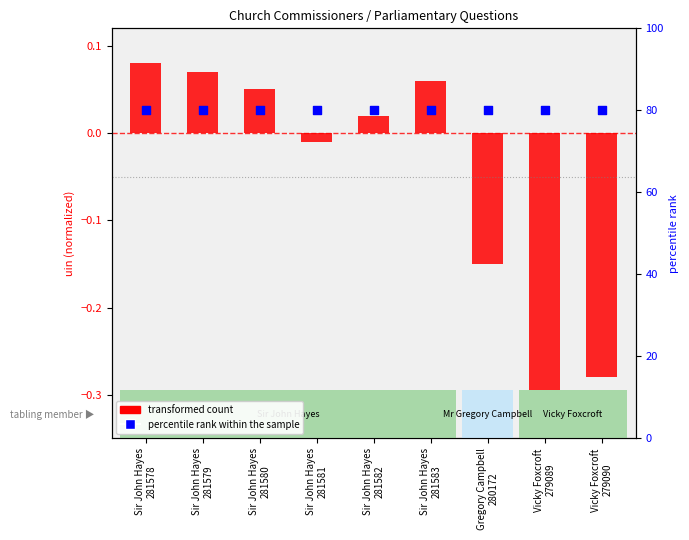

At how many categories does at least one series exceed 21?

9